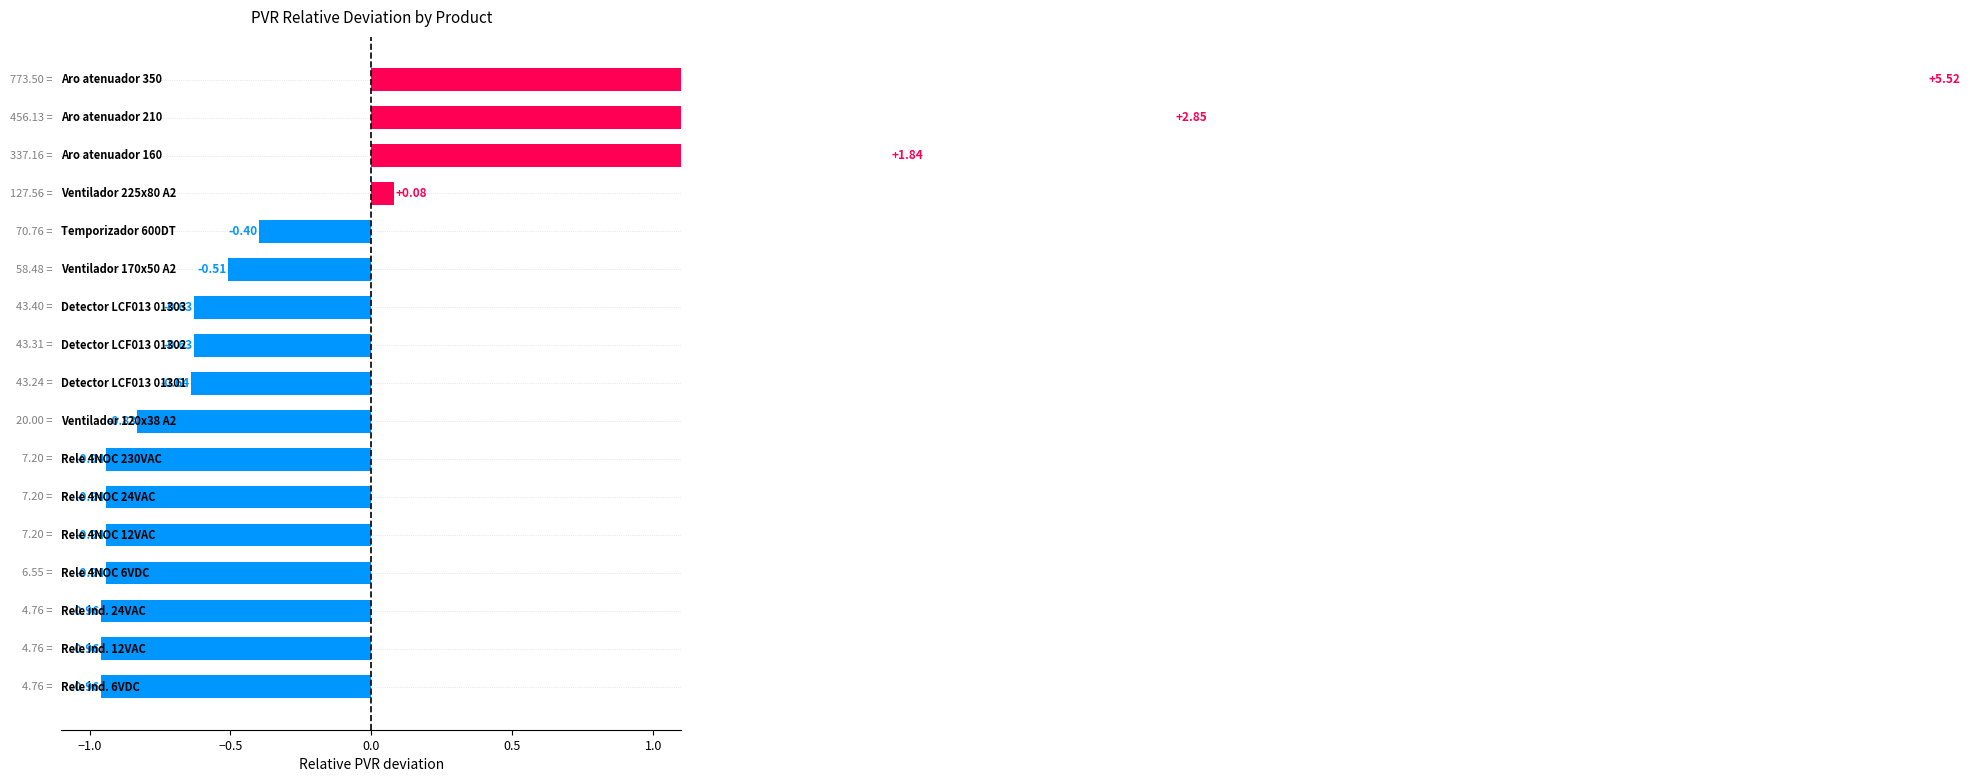

What is the difference between the values at 5 and 11?

0.4